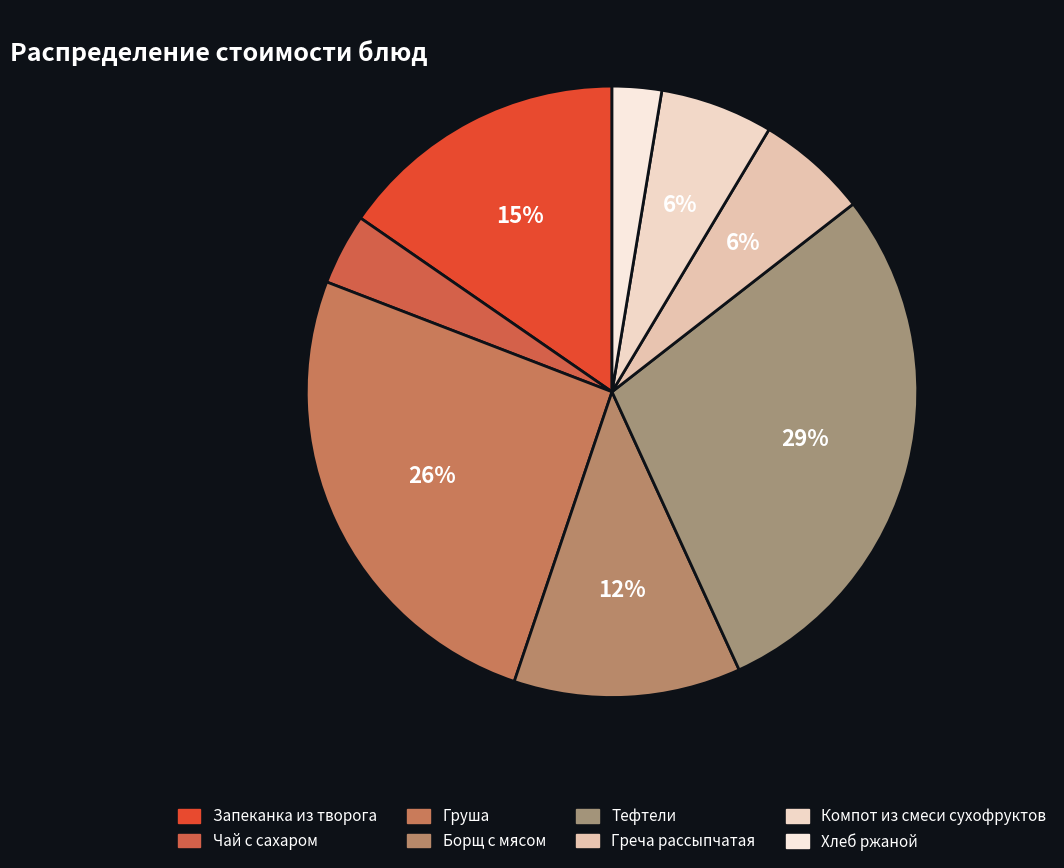

Combined, what portion of the pie is Хлеб ржаной and Компот из смеси сухофруктов?

8.6%